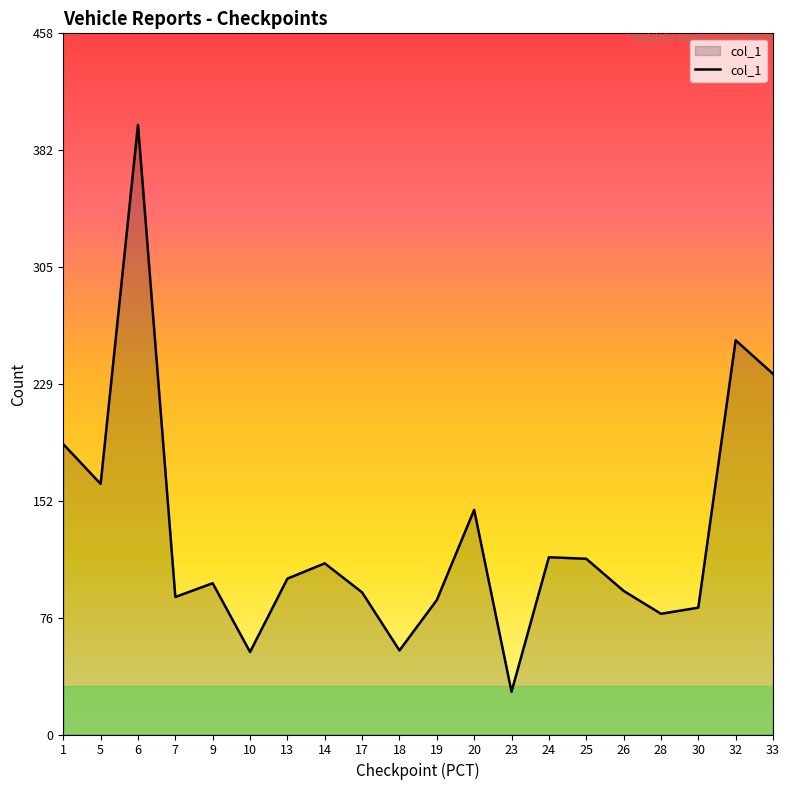

What is the ratio of the value at 20 to the value at 30?

1.8